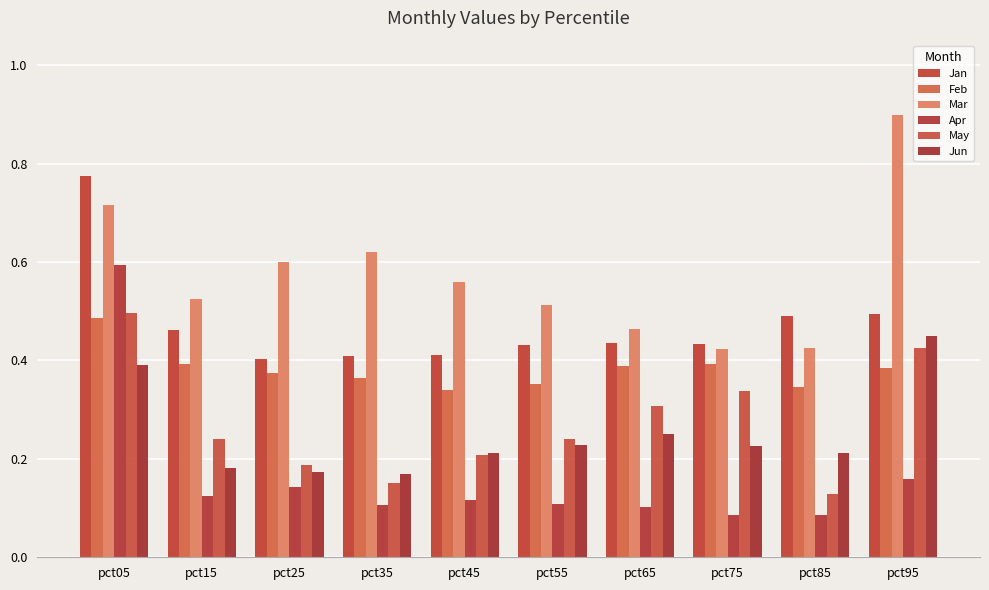

What is the value of the Mar bar at the 5th from the left?

0.6